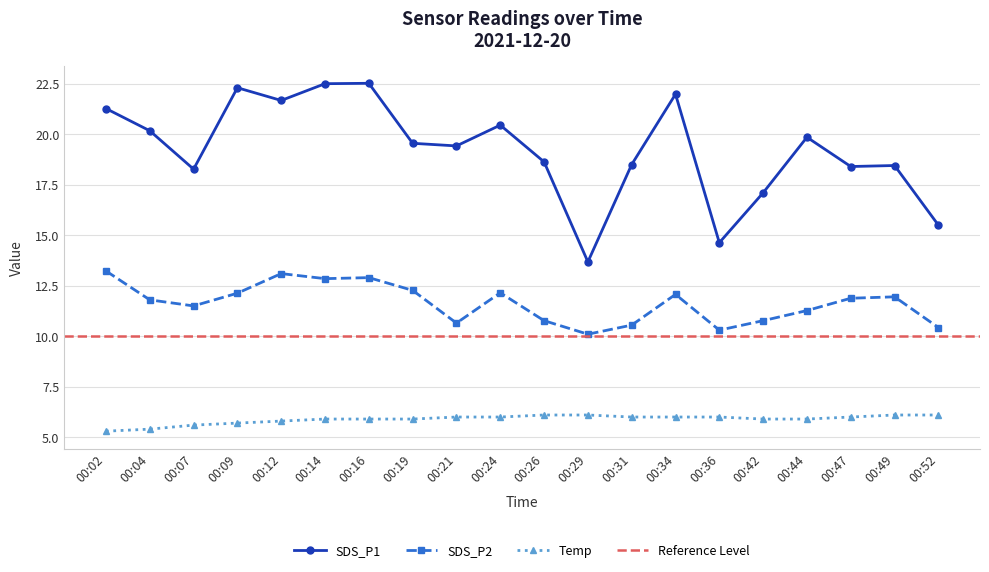

What is the difference between the maximum and minimum values in the Temp series?

0.8